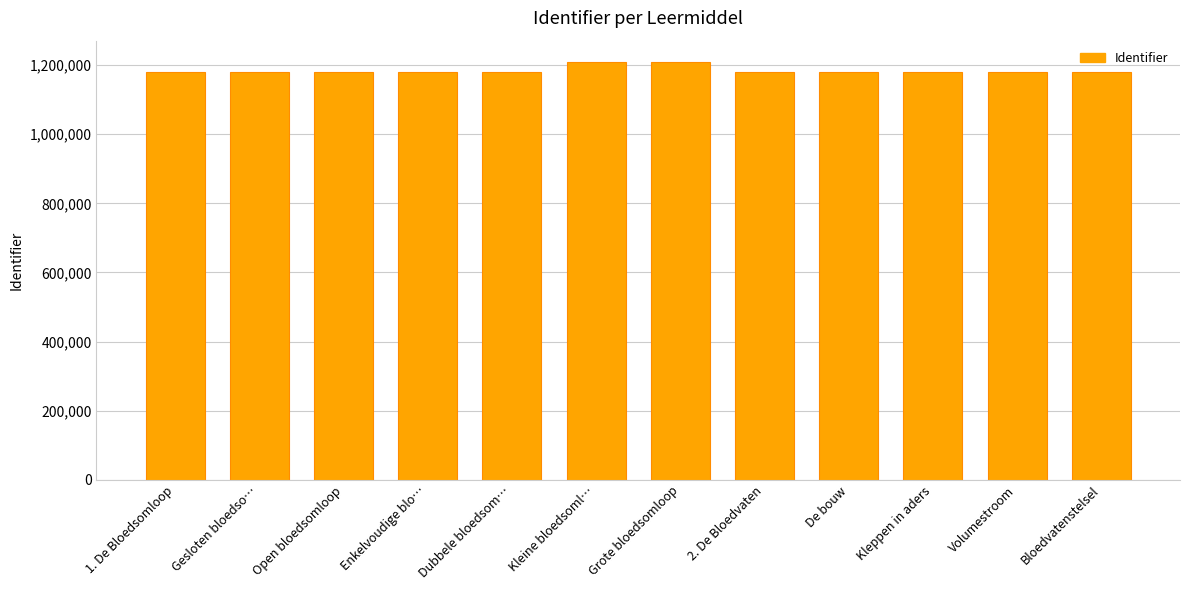

Count the number of categories in the chart.

12